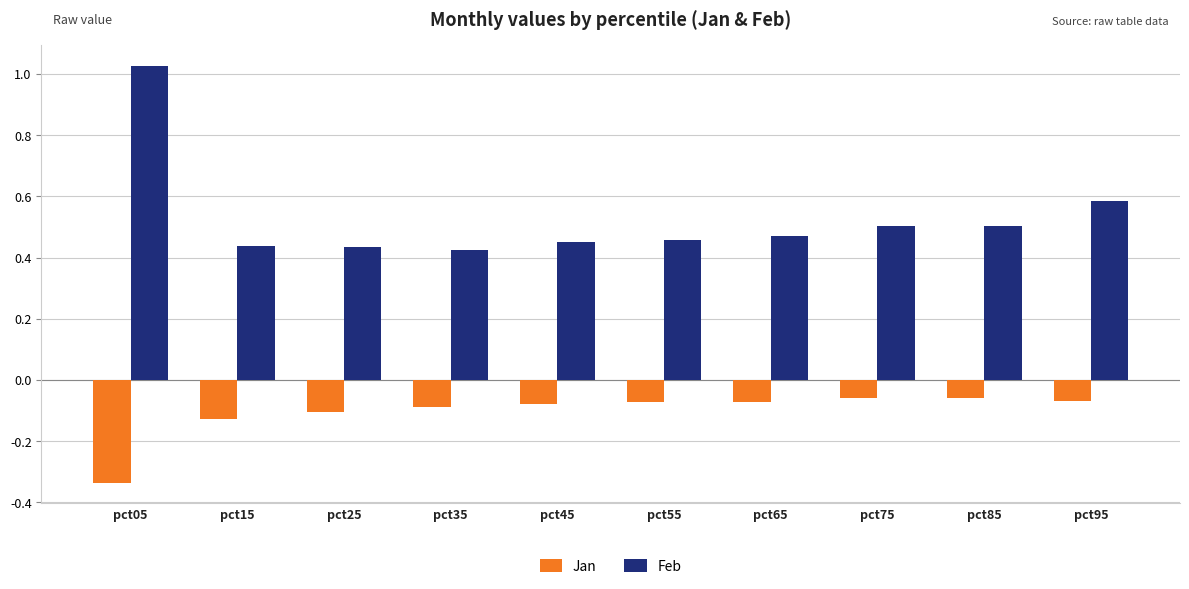

At pct95, list the series in order from smallest to largest.

Jan, Feb